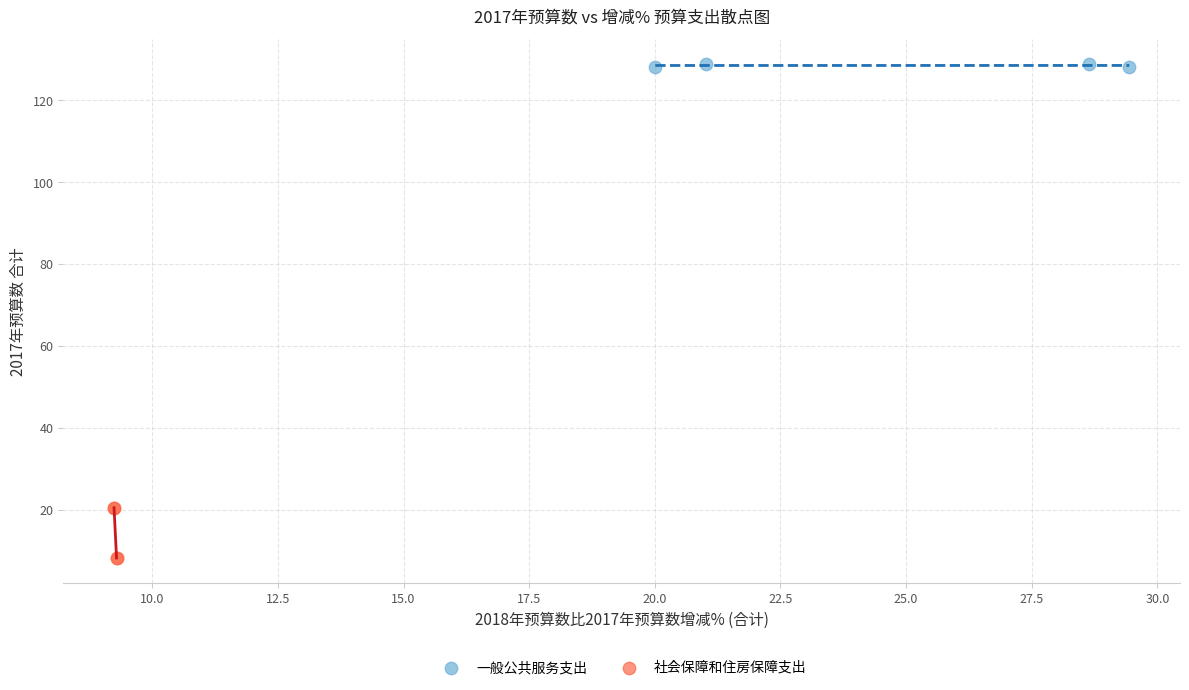

What are all the series names shown in the legend?

一般公共服务支出, 社会保障和住房保障支出